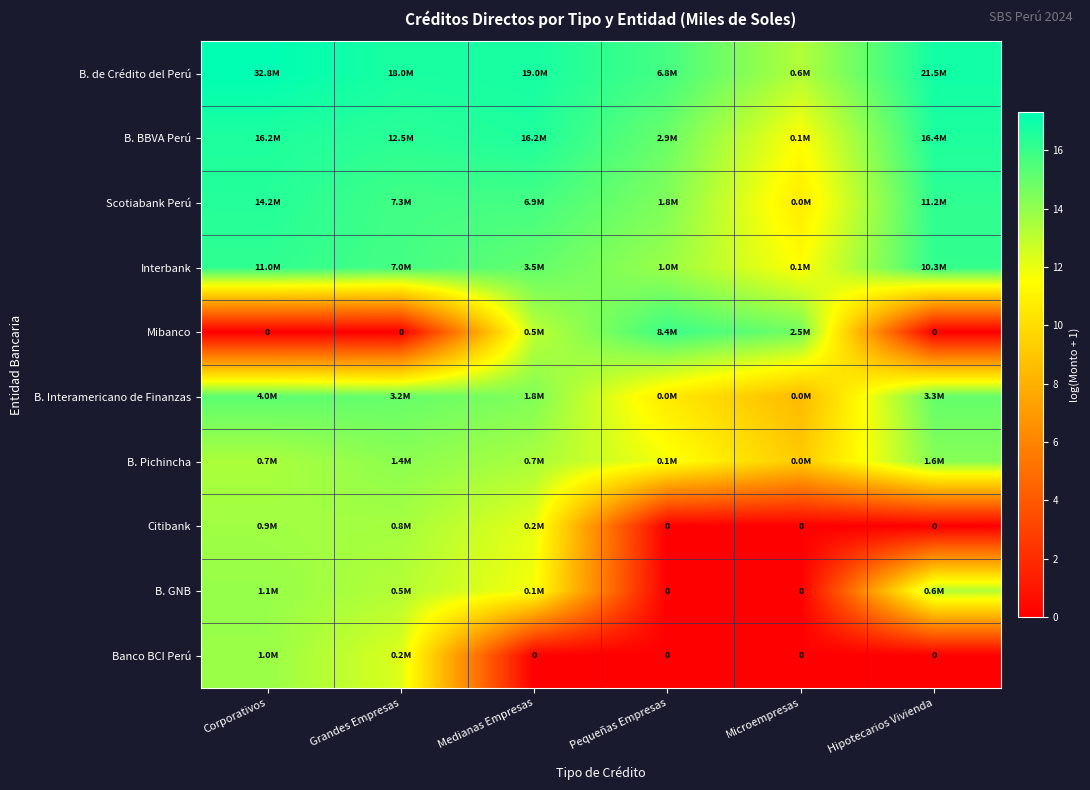

Which category has the lowest value in the B. Interamericano de Finanzas series?

Microempresas